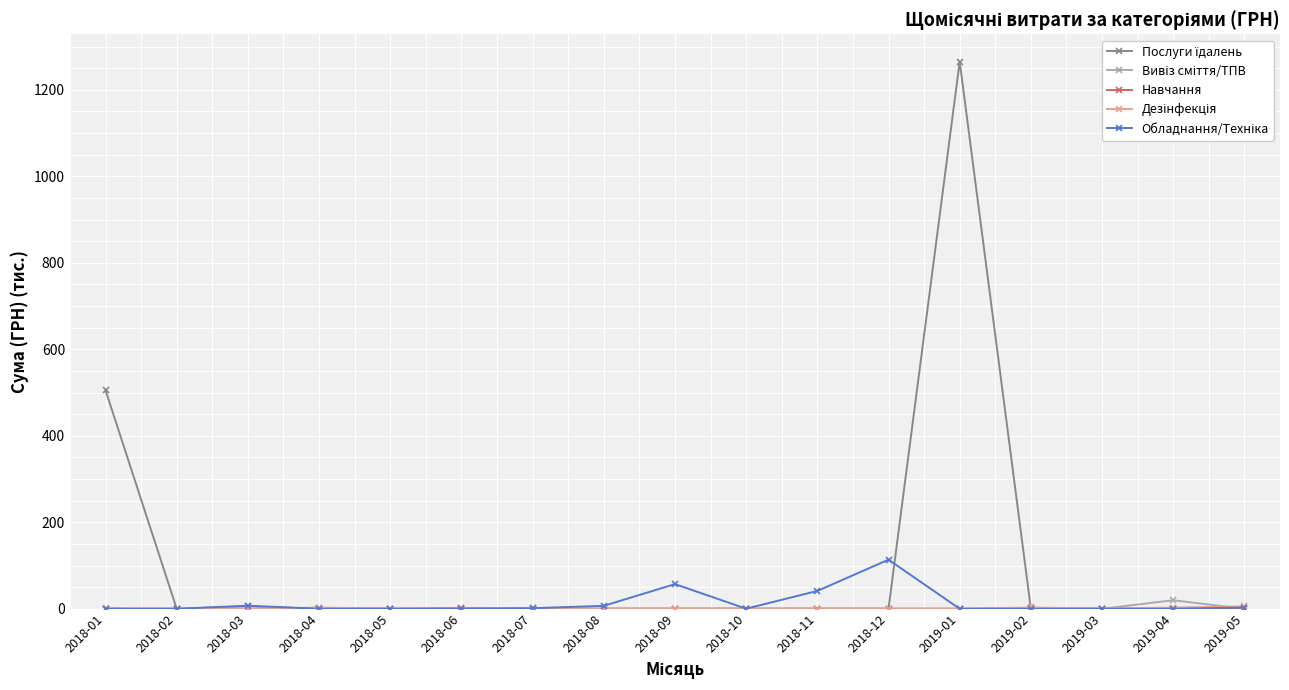

What is the label of the 16th point from the right?

2018-02